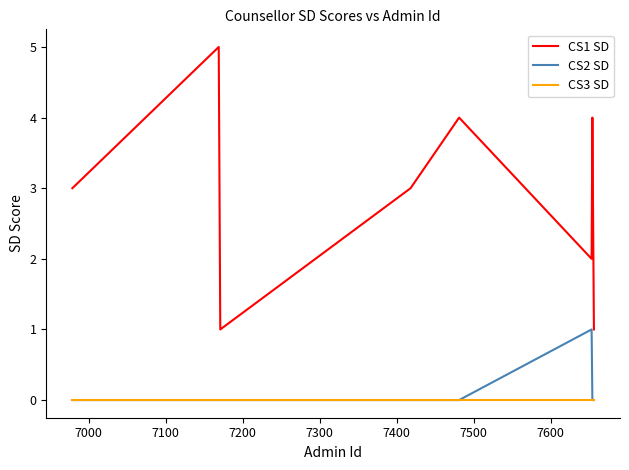

Which series has the widest spread of values?

CS1 SD